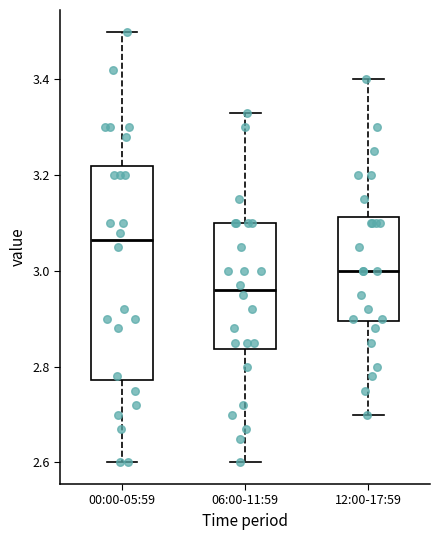

Which box is the tallest, from its lower edge to its upper edge?

00:00-05:59